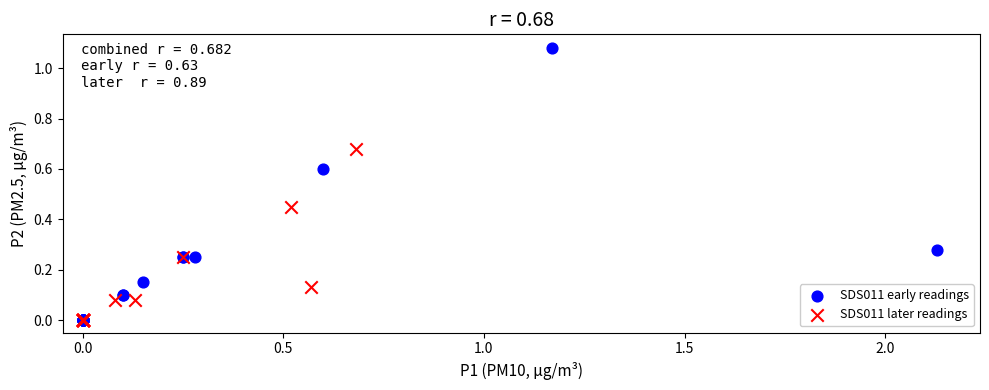

What are all the series names shown in the legend?

SDS011 early readings, SDS011 later readings